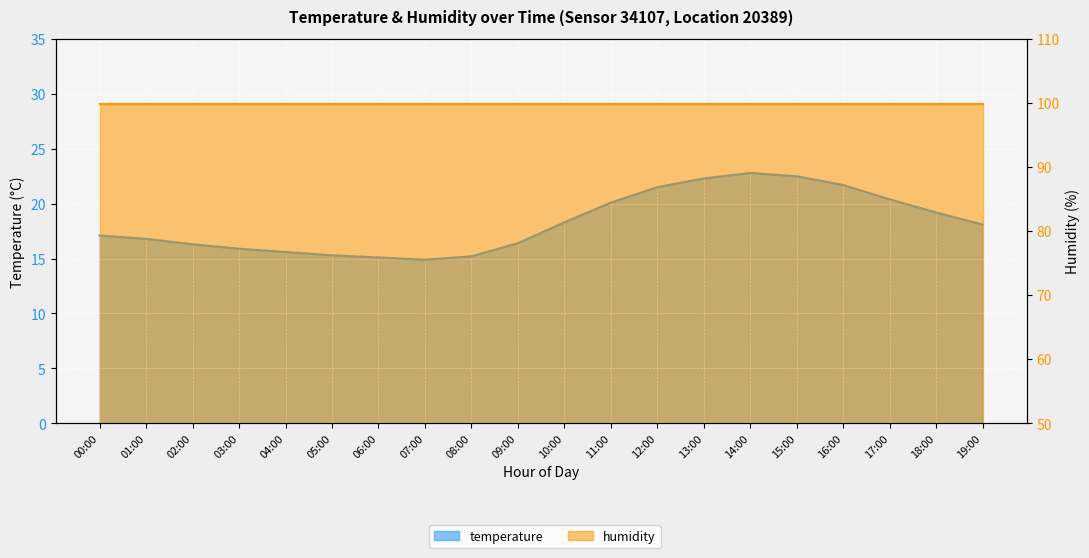

What is the difference between the maximum and minimum values?

7.9